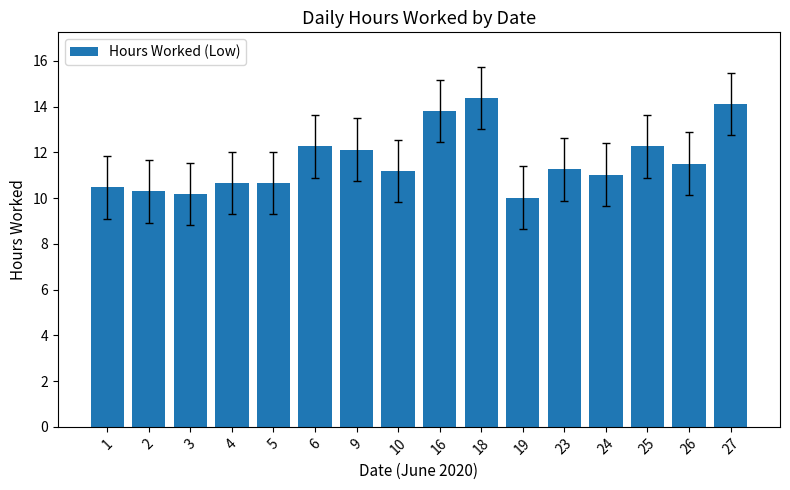

What value does the data have at 23?

11.3